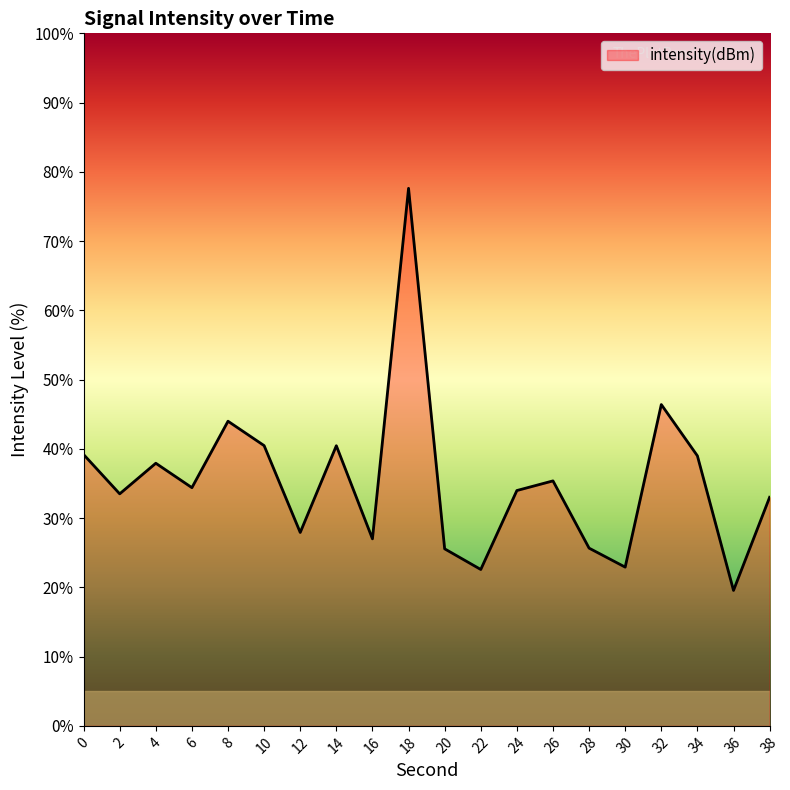

What is the change in value from 2 to 22?

-10.9